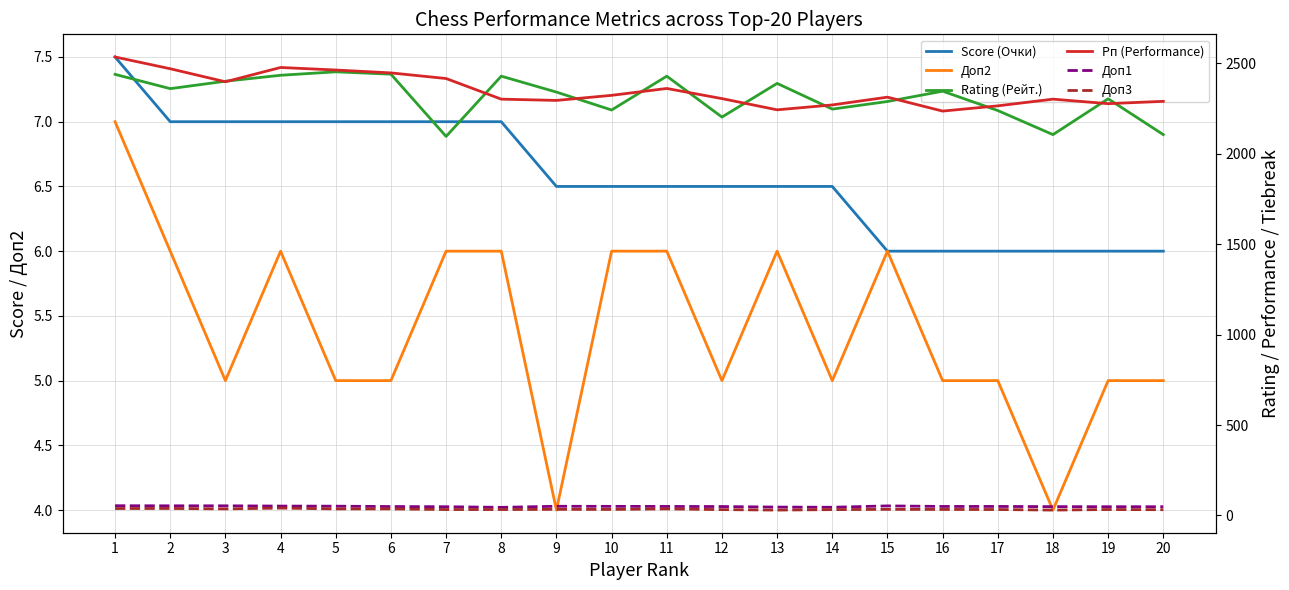

At which label does Score (Очки) reach its peak?

1